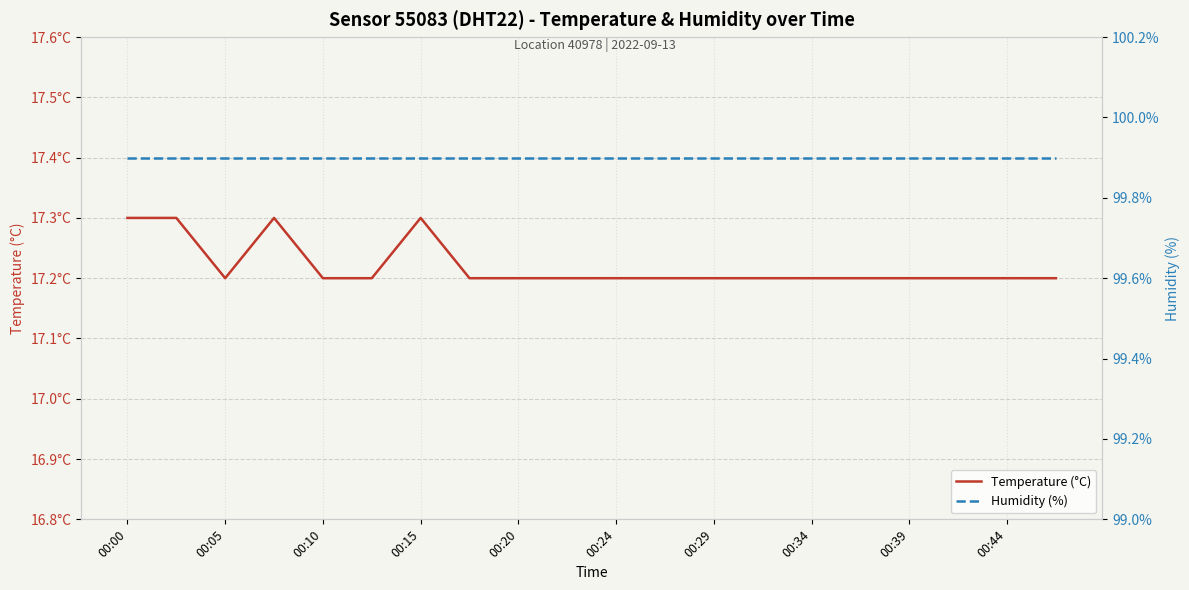

What are all the series names shown in the legend?

Temperature (°C), Humidity (%)